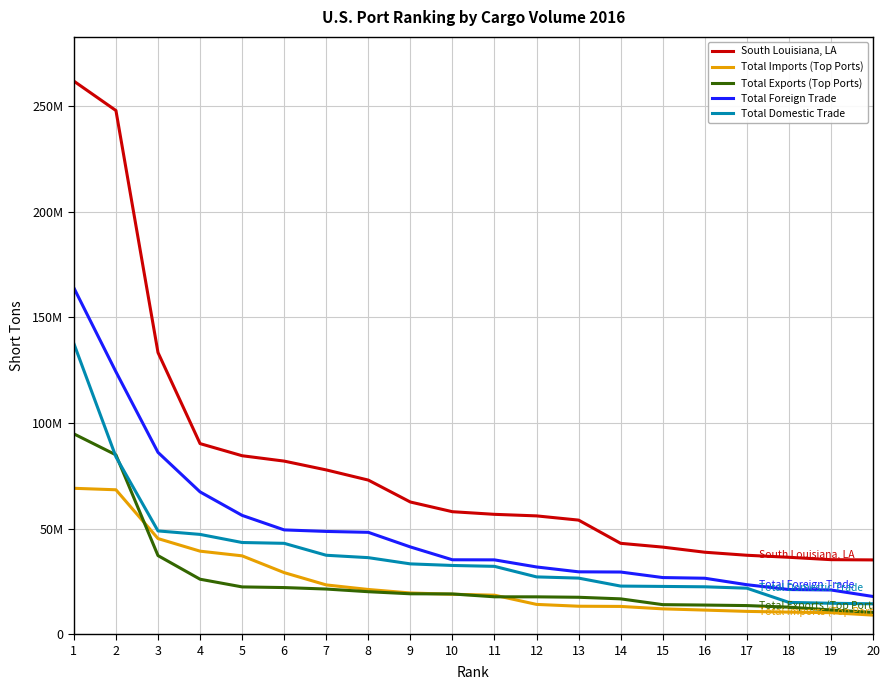

List the labels in order of Total Imports (Top Ports) value, smallest first.

20, 19, 18, 17, 16, 15, 14, 13, 12, 11, 10, 9, 8, 7, 6, 5, 4, 3, 2, 1